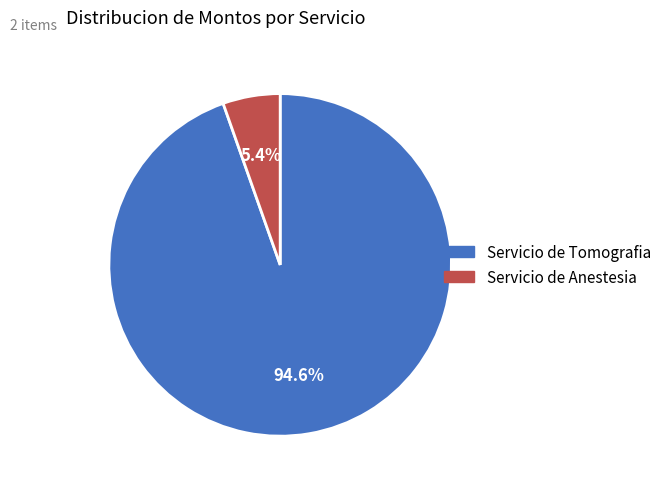

To the nearest percent, what is the combined percentage of Servicio de Anestesia and Servicio de Tomografia?

100%